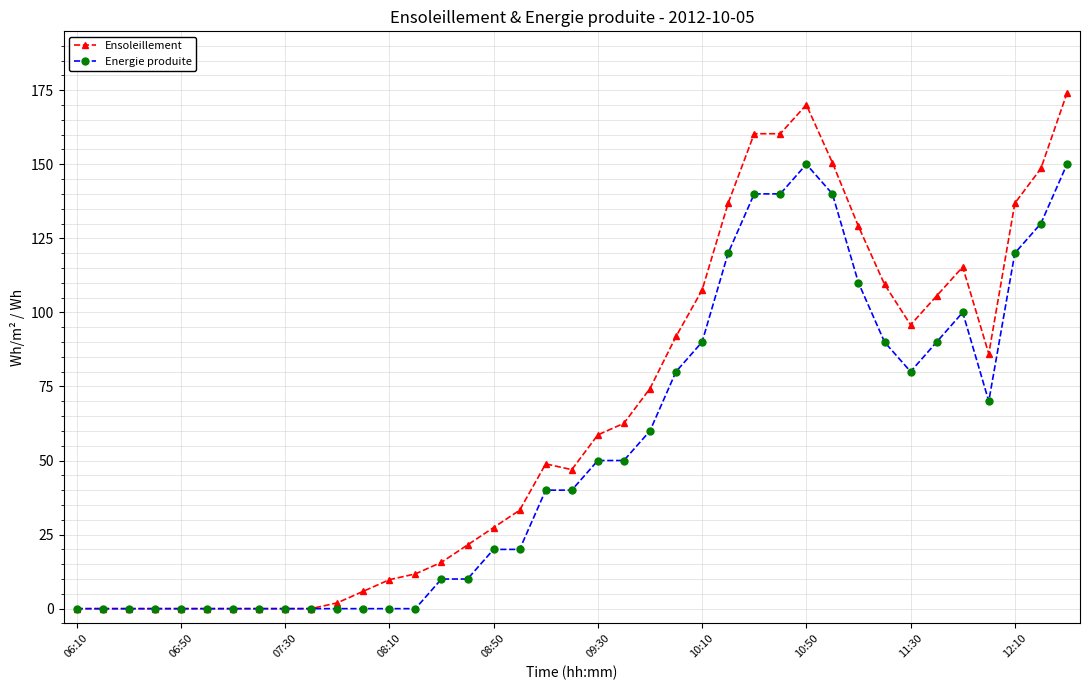

What is the value of the Energie produite point at the 34th from the left?

90.0